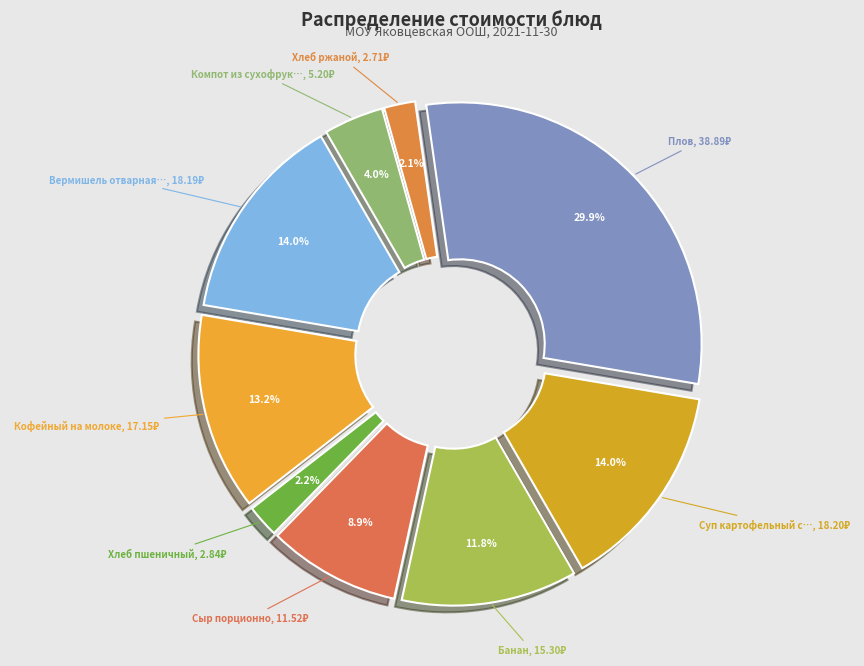

Which slice is the largest?

Плов